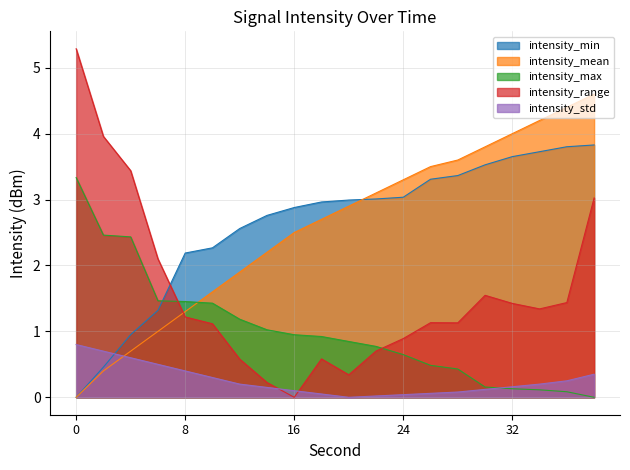

True or false: intensity_mean has more than 0 interior local peaks.

False